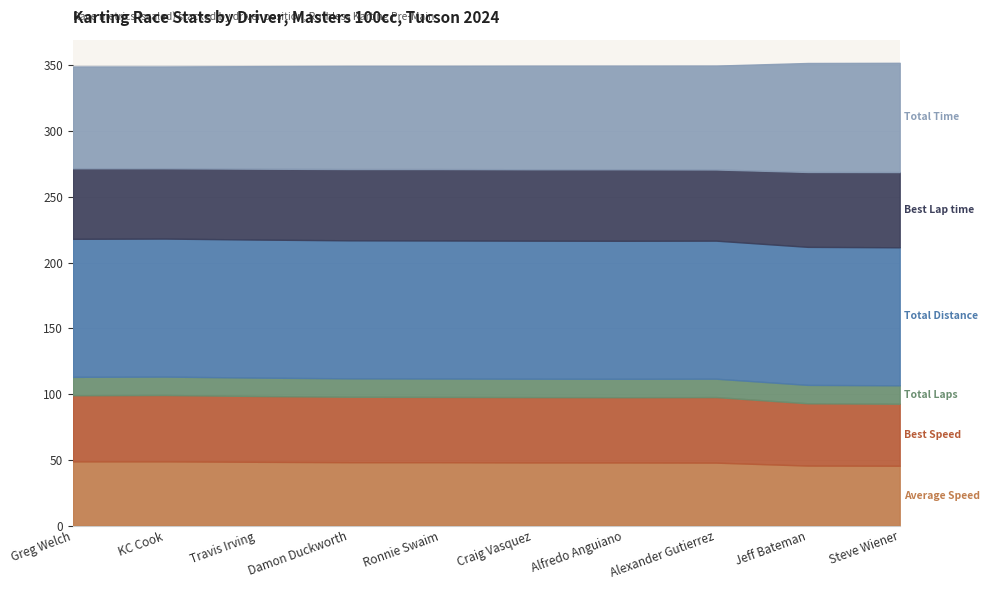

Which series changed the most between Travis Irving and Ronnie Swaim?

Total Time